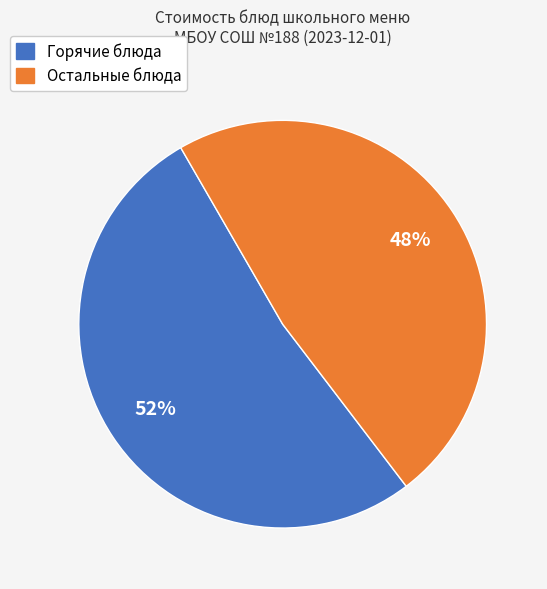

Is there a majority slice in this chart?

Yes